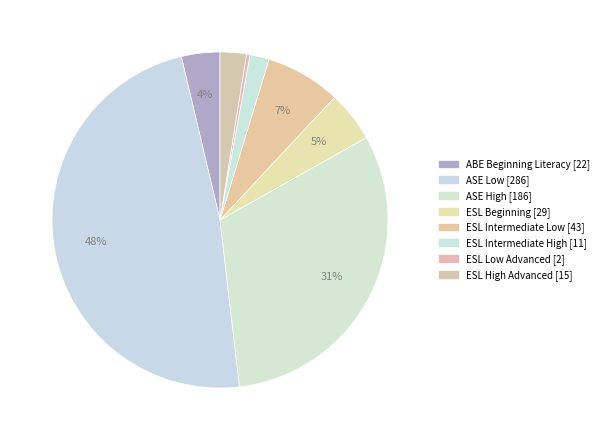

Is it true that ESL Intermediate High is 1% of the pie?

False